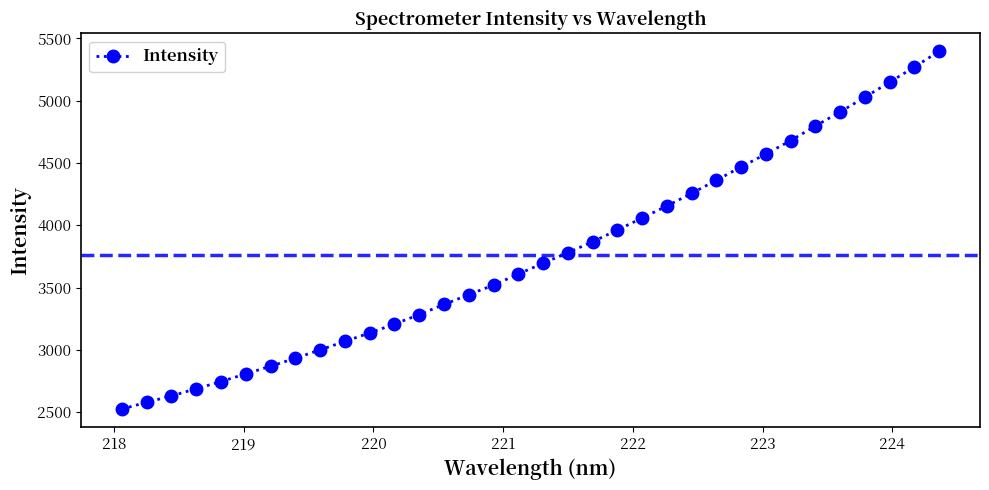

What is the value of the 31st point from the left?

5028.6